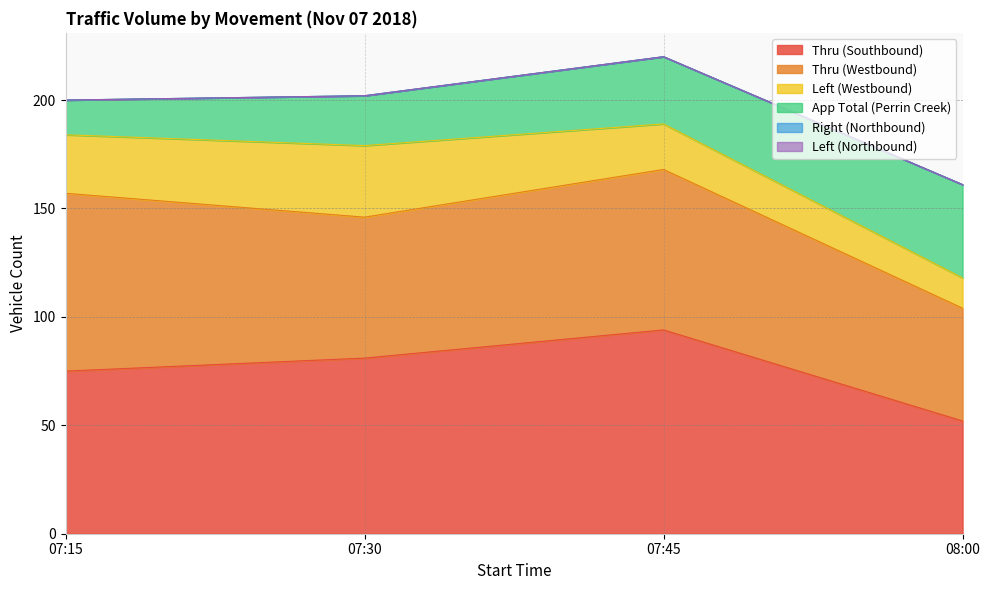

Which category has the lowest value across all series?

07:15